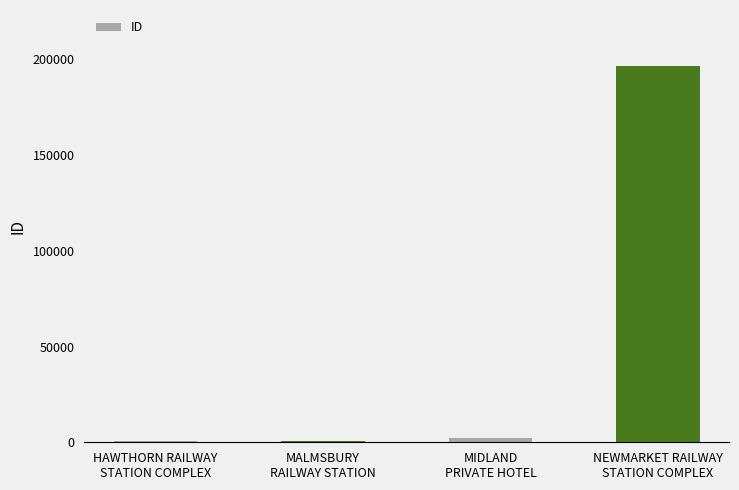

What is the average value?

50001